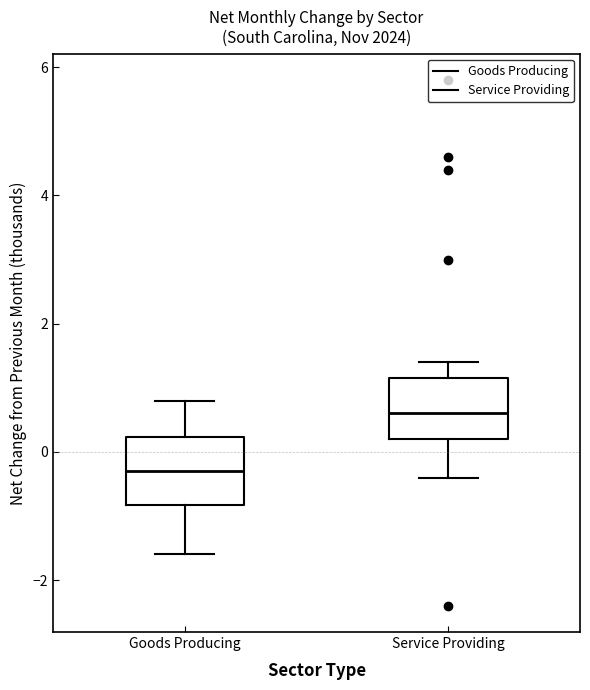

Where does the median line of the box for Service Providing sit on the y-axis? The values are not printed on the chart, so give them approximately, as read against the axis.

0.6